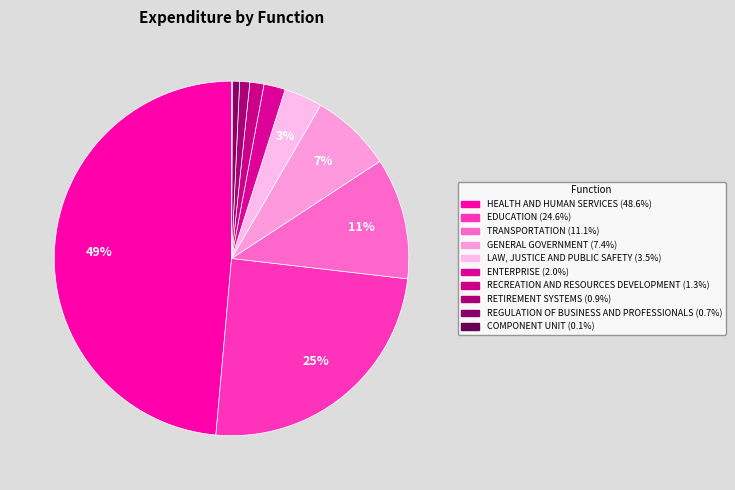

Which category has the biggest portion of the pie?

HEALTH AND HUMAN SERVICES